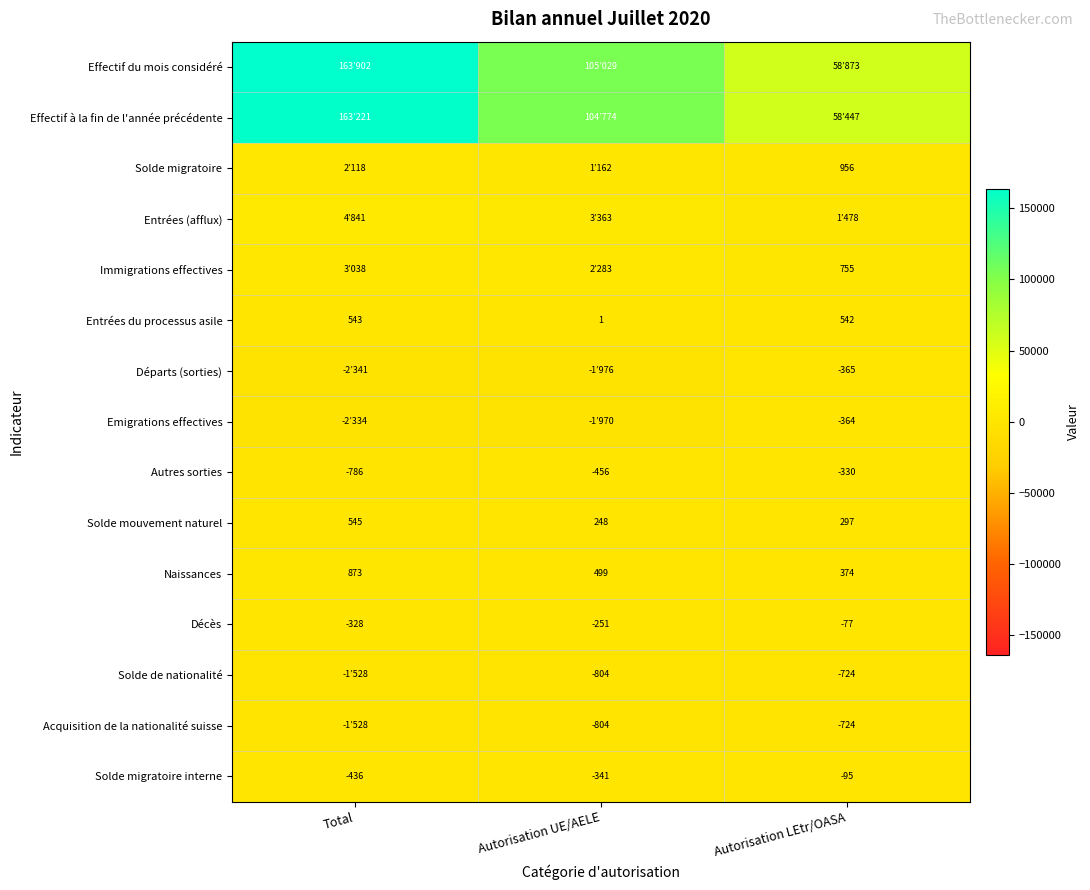

Where does the Solde mouvement naturel series first go above 297?

Total